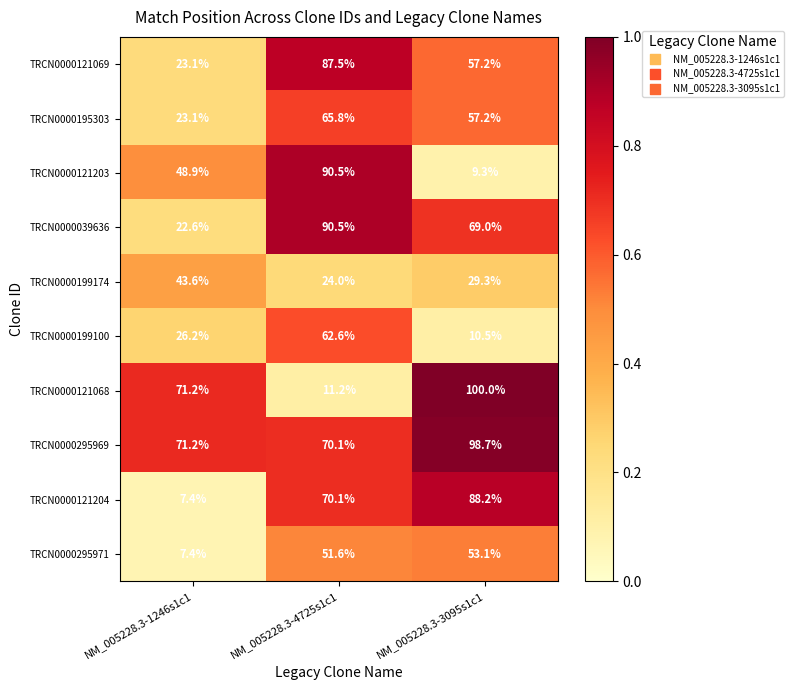

What is the spread (max minus min) of values at NM_005228.3-4725s1c1?

79.3